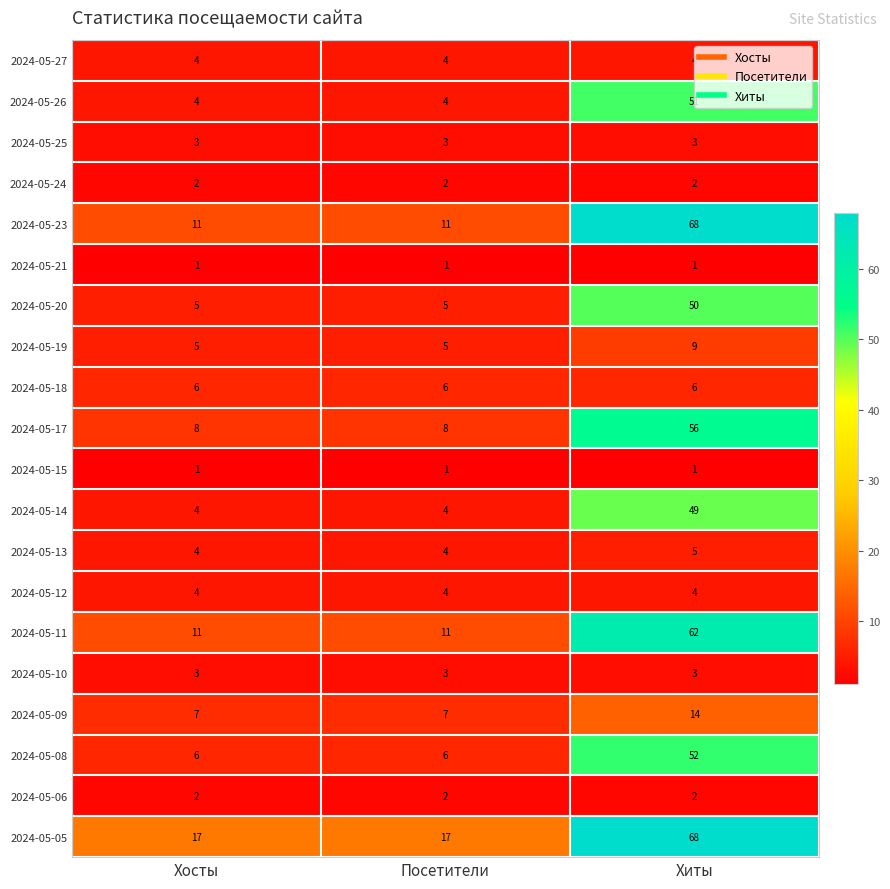

The value of 2024-05-14 at Посетители is 1. True or false?

False